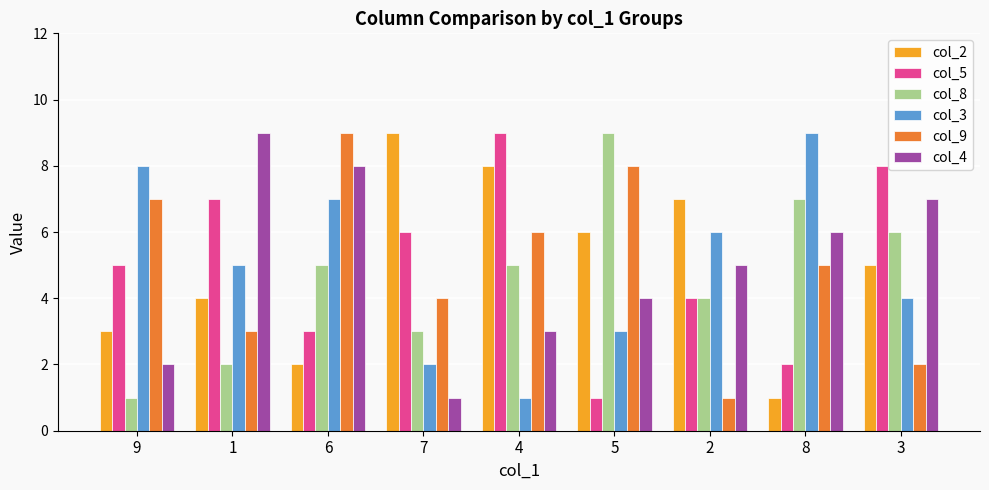

What position from the right is 6?

7